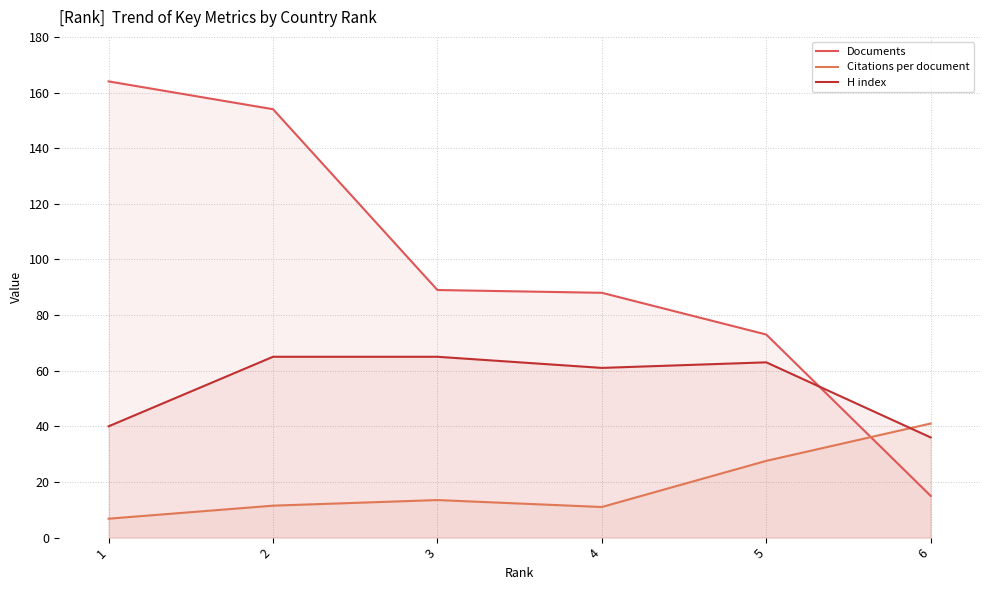

How many lines are shown in the chart?

3